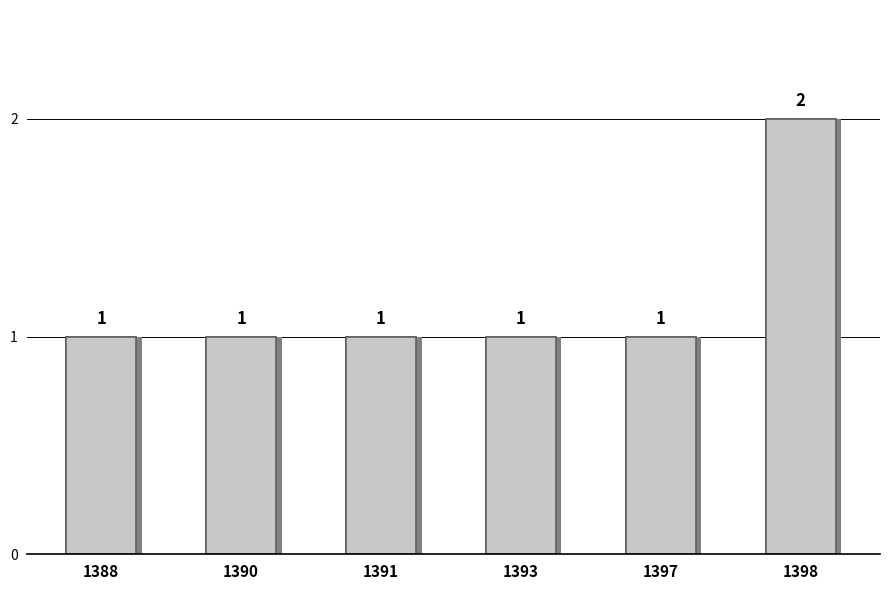

How many data points are above 1?

1